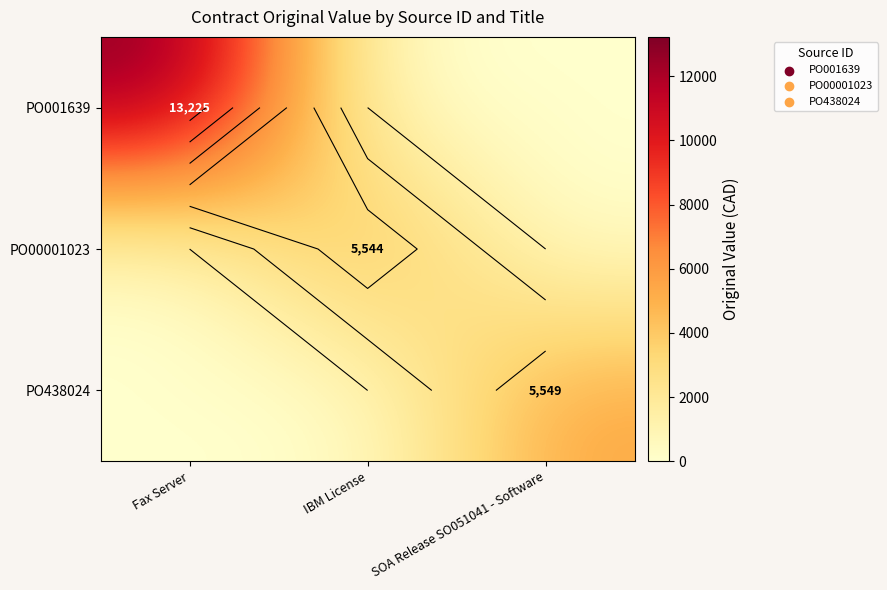

How many values in PO00001023 are above zero?

1